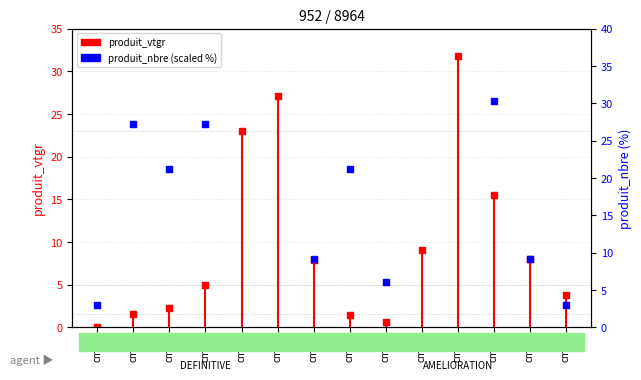

Approximately how many times larger is the value at cm=6 compared to cm=3?

2.3